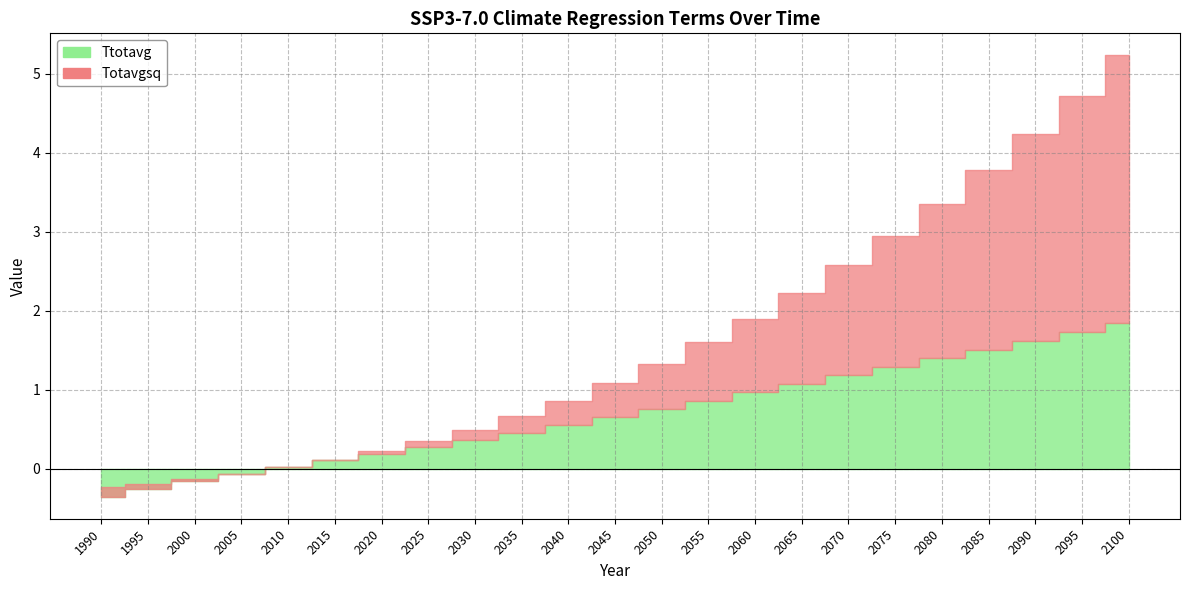

Which series ends up on top after the final intersection of Ttotavg and Totavgsq?

Totavgsq